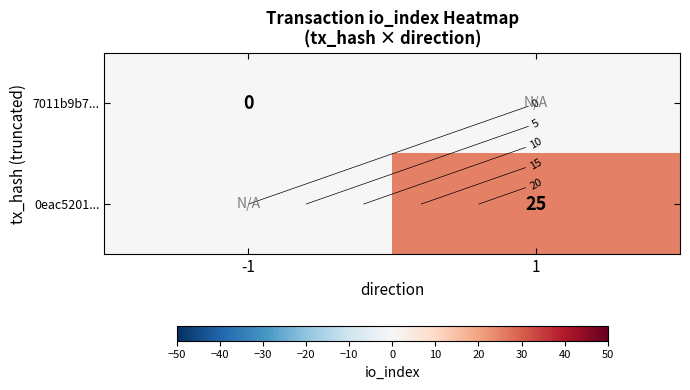

Which category has the highest value in the 0eac5201... series?

1